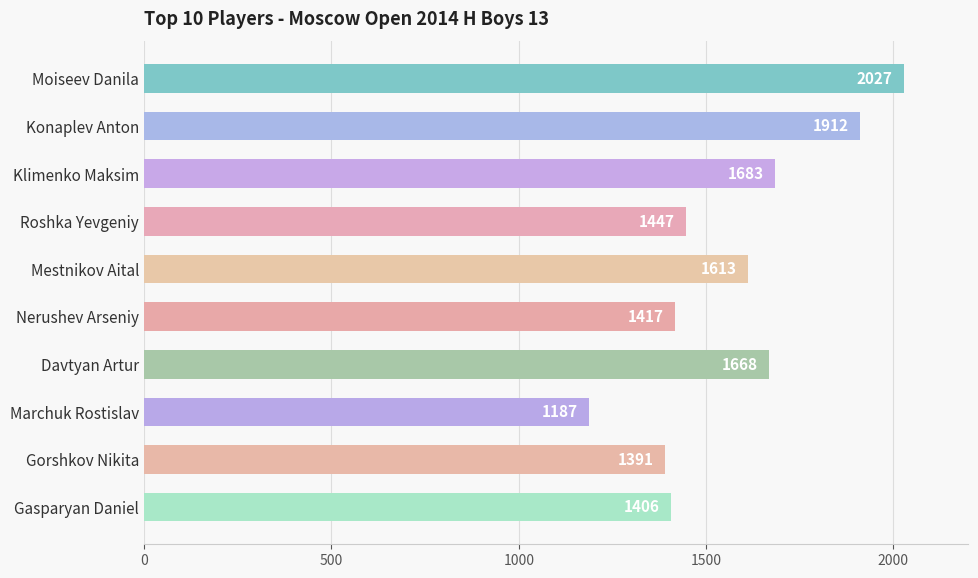

Reading bottom to top, extract all data points from this chart.

Gasparyan Daniel=1406	Gorshkov Nikita=1391	Marchuk Rostislav=1187	Davtyan Artur=1668	Nerushev Arseniy=1417	Mestnikov Aital=1613	Roshka Yevgeniy=1447	Klimenko Maksim=1683	Konaplev Anton=1912	Moiseev Danila=2027